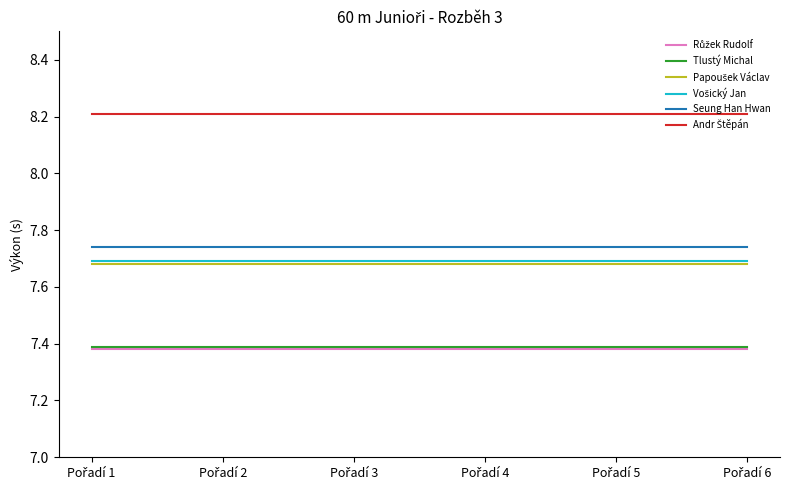

Does the chart have visible grid lines?

No